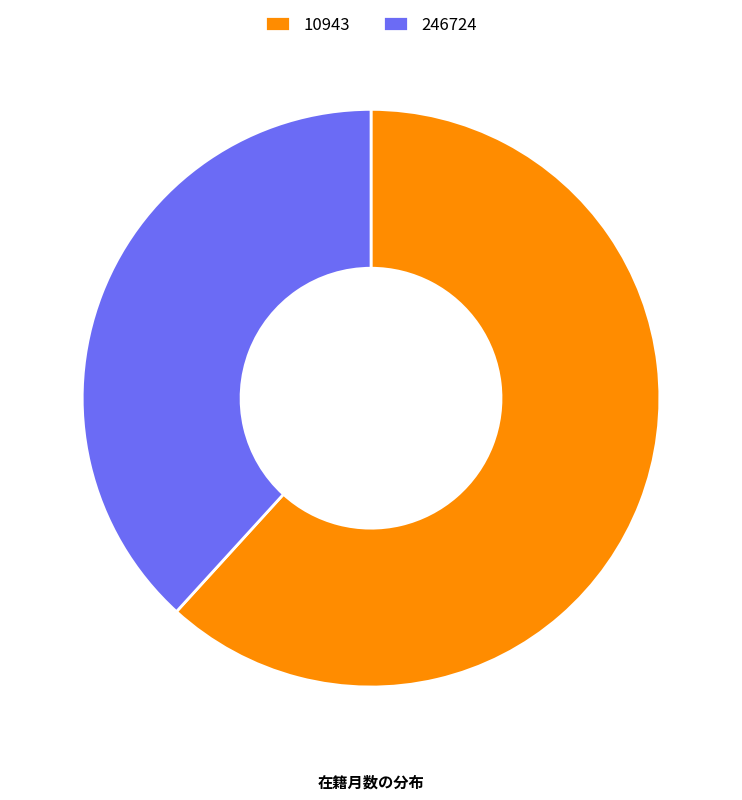

What is the smallest slice in the pie chart?

246724